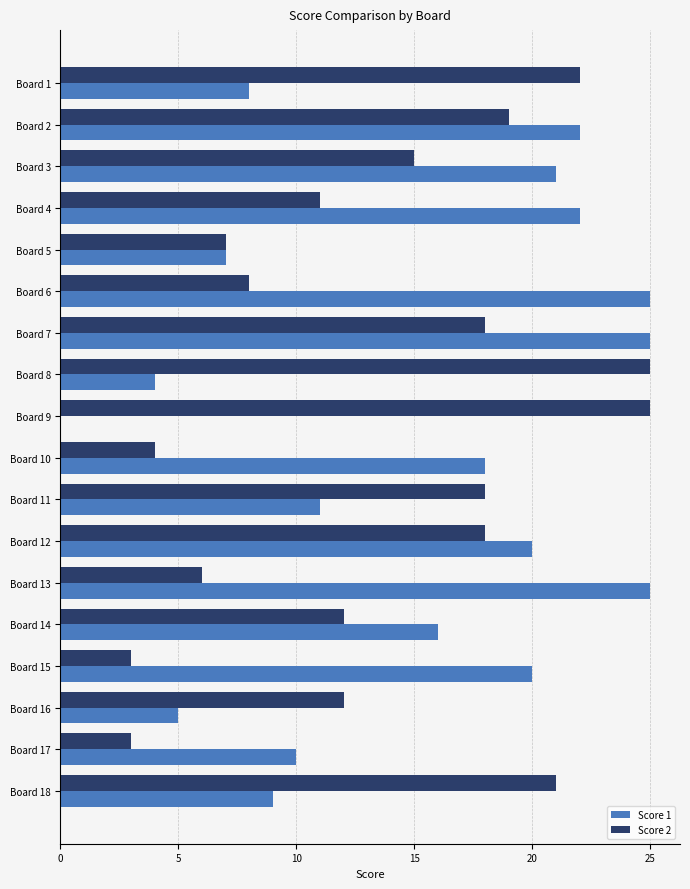

What is the sum of all Score 1 values?

268